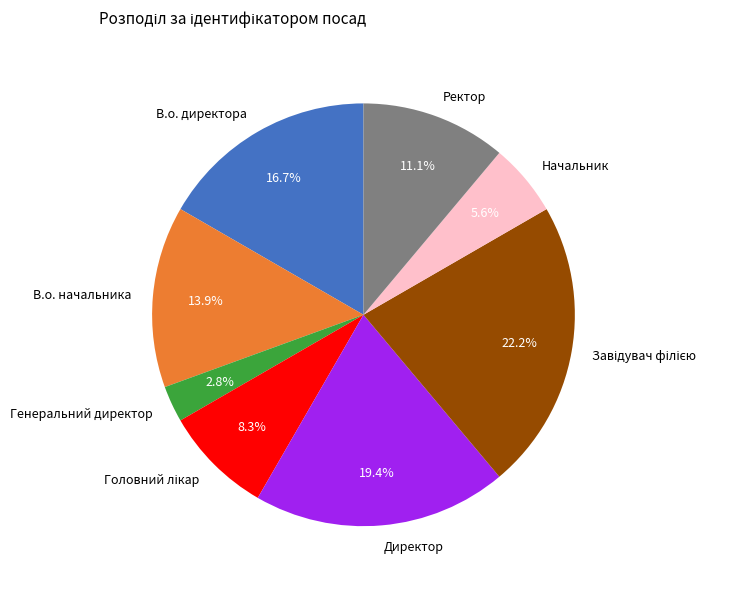

How many segments does this pie chart have?

8